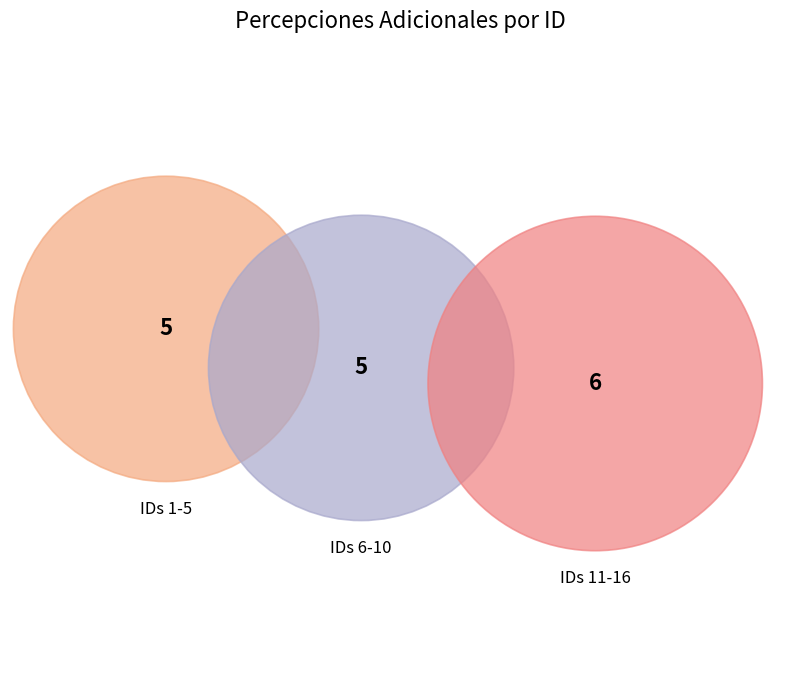

Is the sum of 16 and 4 greater than half?

No